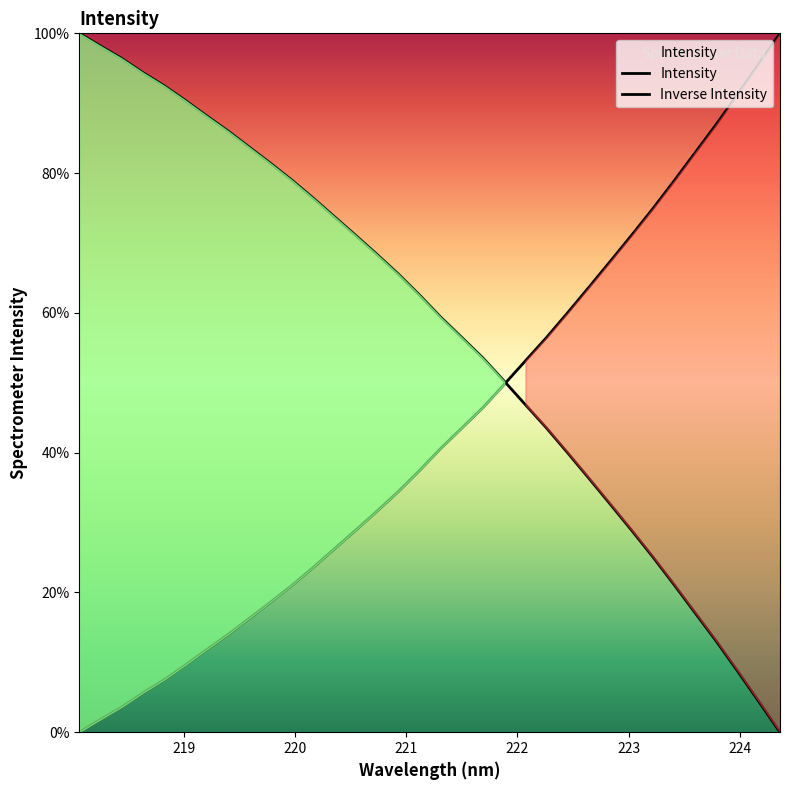

After their last crossing, which series has the higher values: Inverse Intensity or Intensity?

Intensity